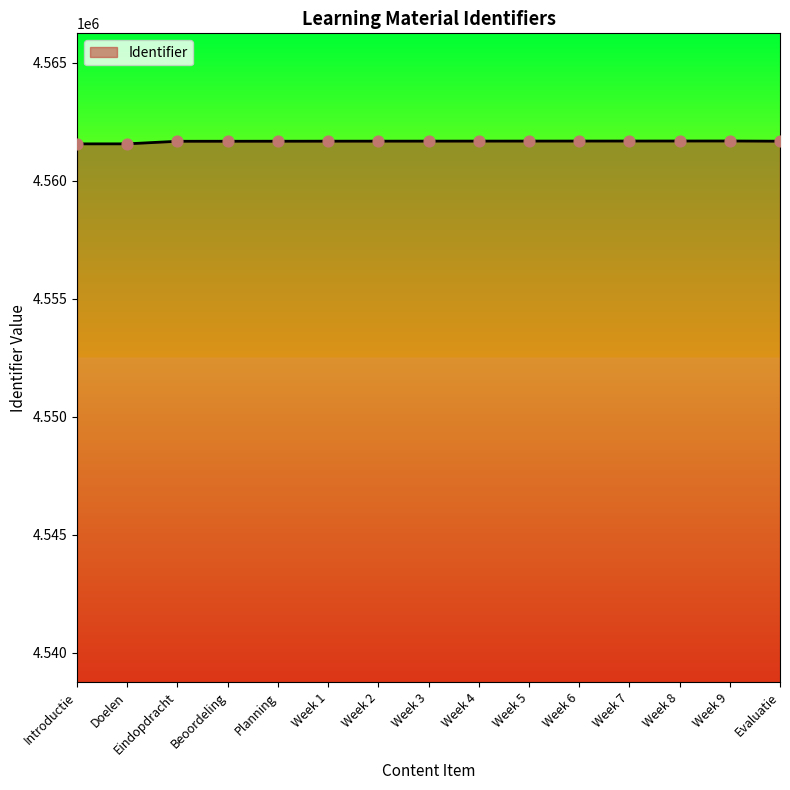

What is the change in value from Week 4 to Week 7?

+3